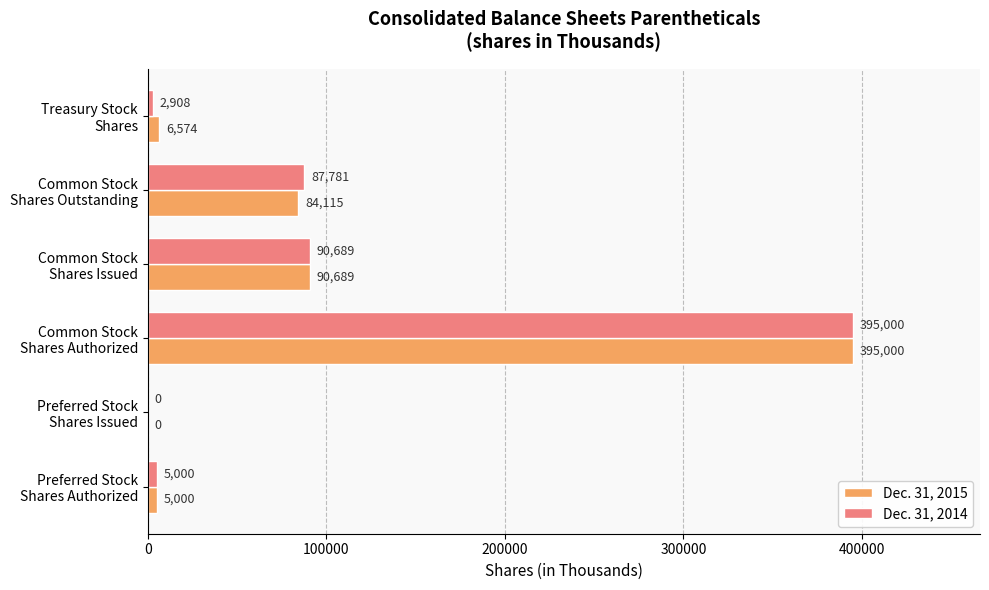

What is the highest value of the Dec. 31, 2015 series?

395000